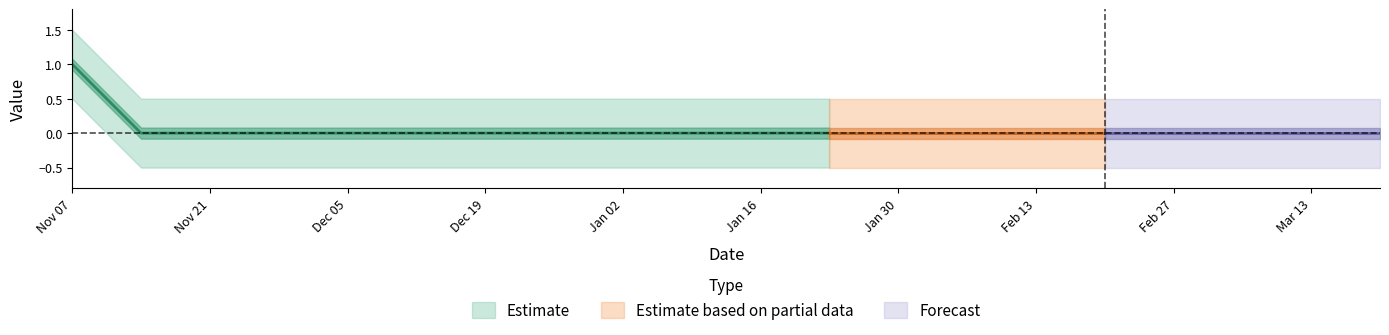

What is the difference between the maximum and minimum values in the cubanc_45_3_01257073b_ii series?

1